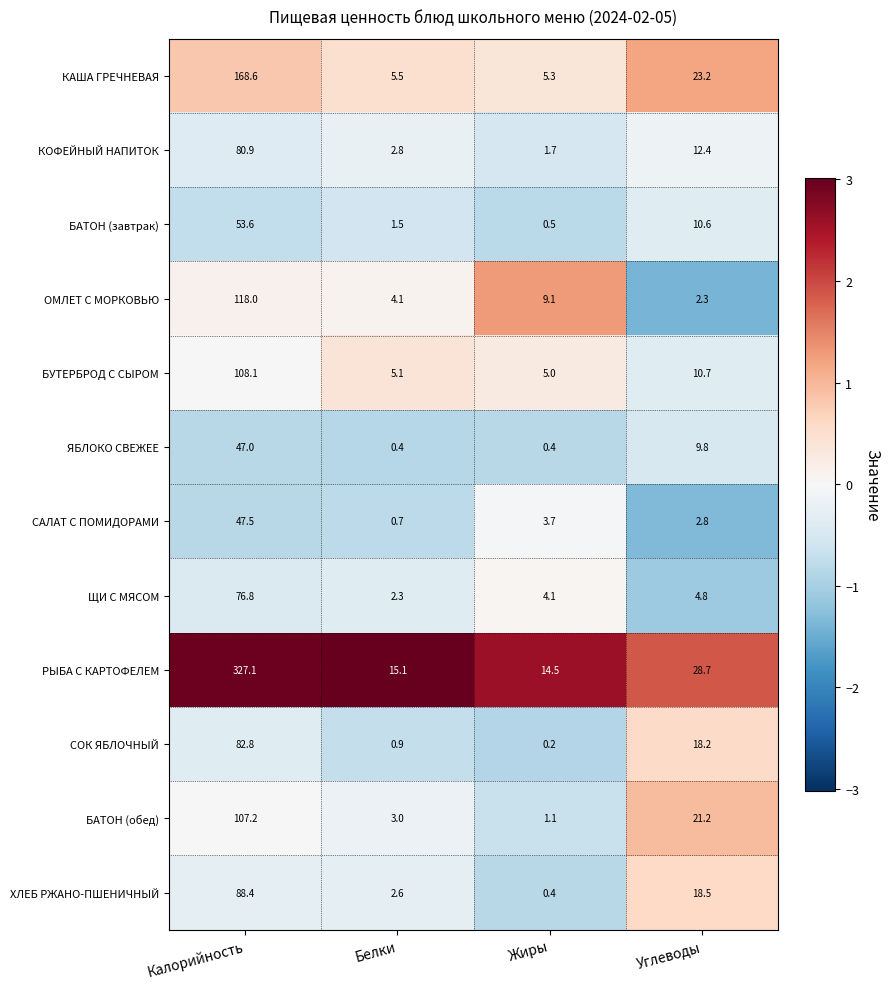

Which series has the largest total across all categories?

РЫБА С КАРТОФЕЛЕМ